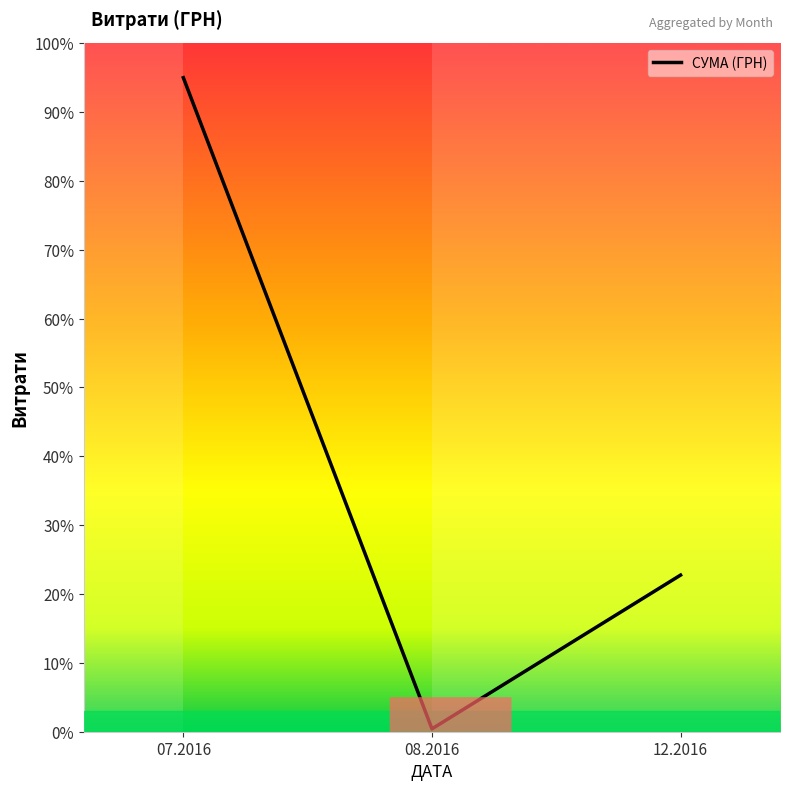

How many values are below 22?

1